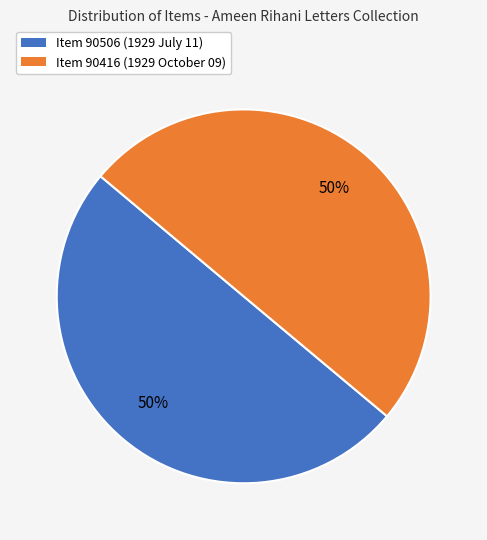

To the nearest percent, what is the average slice percentage?

50%